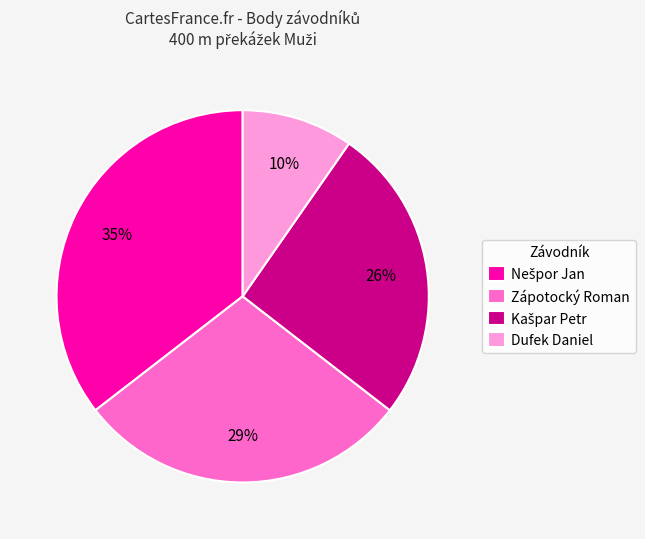

Is it true that Dufek Daniel is 10% of the pie?

True